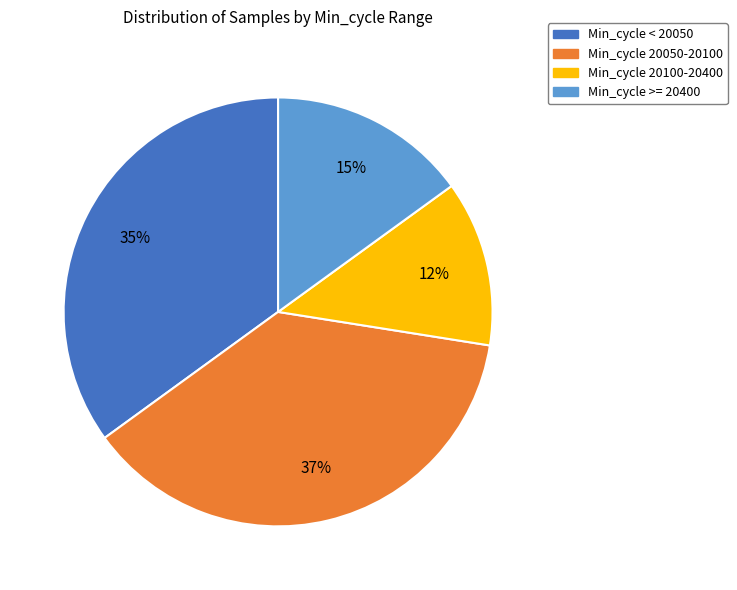

The Min_cycle >= 20400 slice represents 28% of the pie. True or false?

False